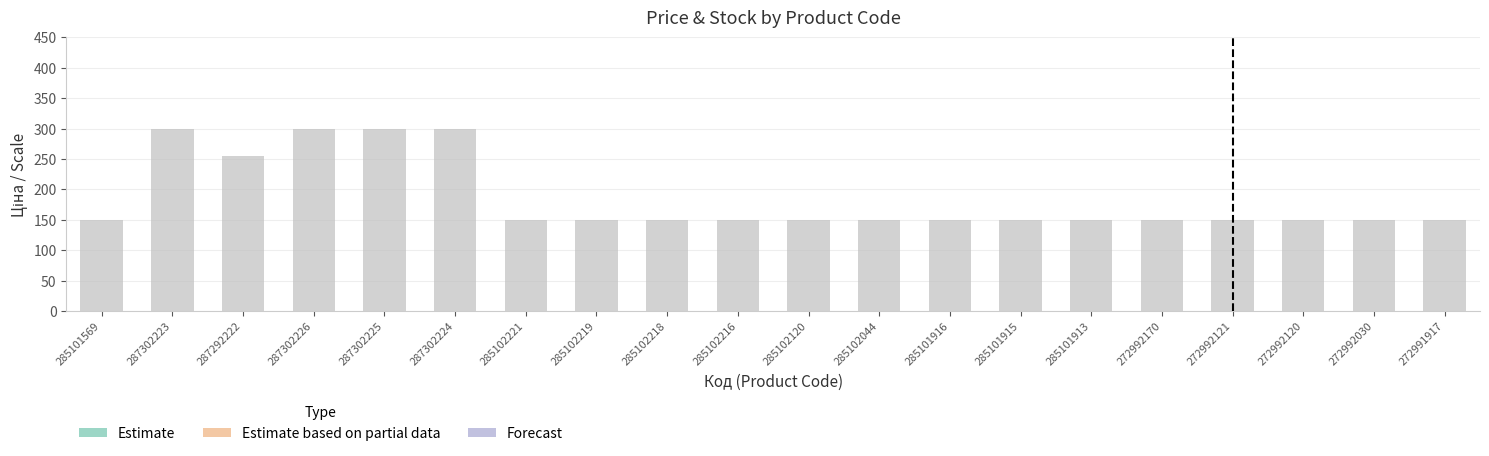

At which category does the chart reach its peak across all series?

287302223